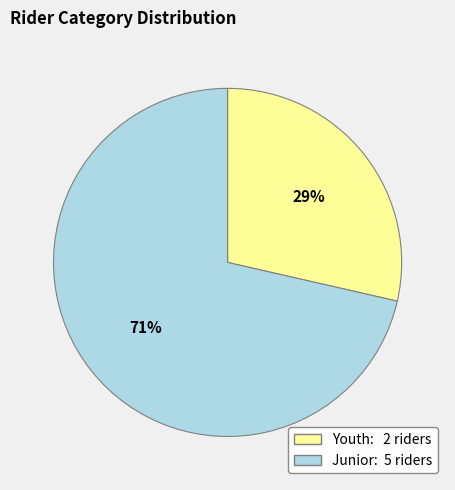

Is there a majority slice in this chart?

Yes